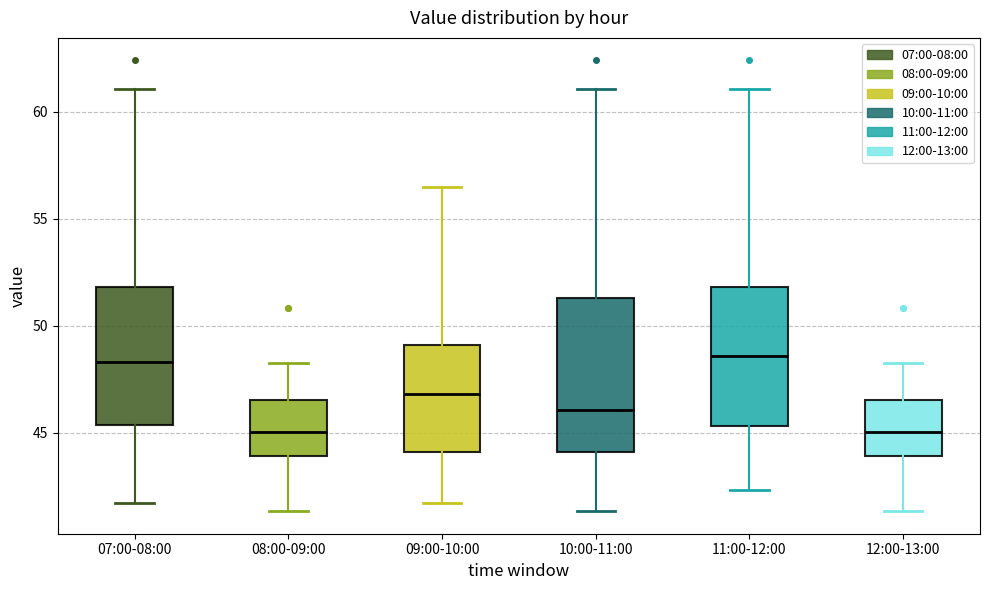

Reading left to right, read every box against the y-axis: the position of its median line, the range the box covers, and the ends of its whiskers. The values are not printed on the chart, so give them approximately, as read against the axis.

07:00-08:00: median 48.5, box 45.5 to 52.0, whiskers 41.5 to 61.0
08:00-09:00: median 45.0, box 44.0 to 46.5, whiskers 41.5 to 48.5
09:00-10:00: median 47.0, box 44.0 to 49.0, whiskers 41.5 to 56.5
10:00-11:00: median 46.0, box 44.0 to 51.5, whiskers 41.5 to 61.0
11:00-12:00: median 48.5, box 45.5 to 52.0, whiskers 42.5 to 61.0
12:00-13:00: median 45.0, box 44.0 to 46.5, whiskers 41.5 to 48.5